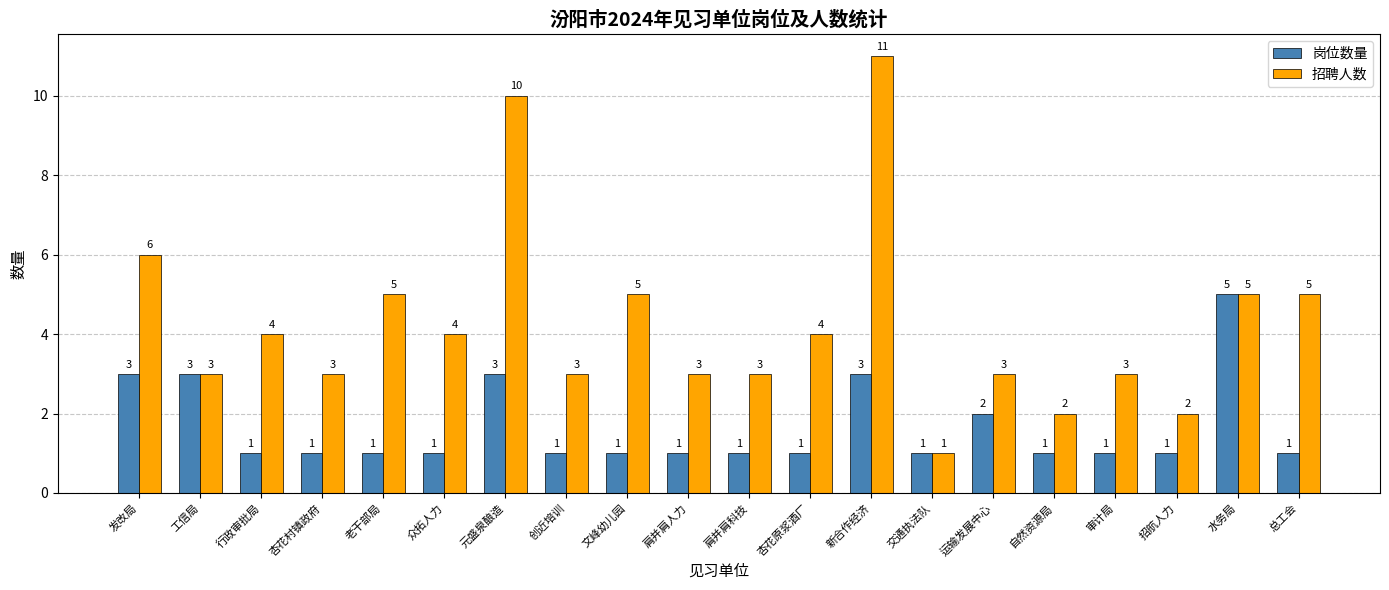

What is the total value across all series at 交通执法队?

2